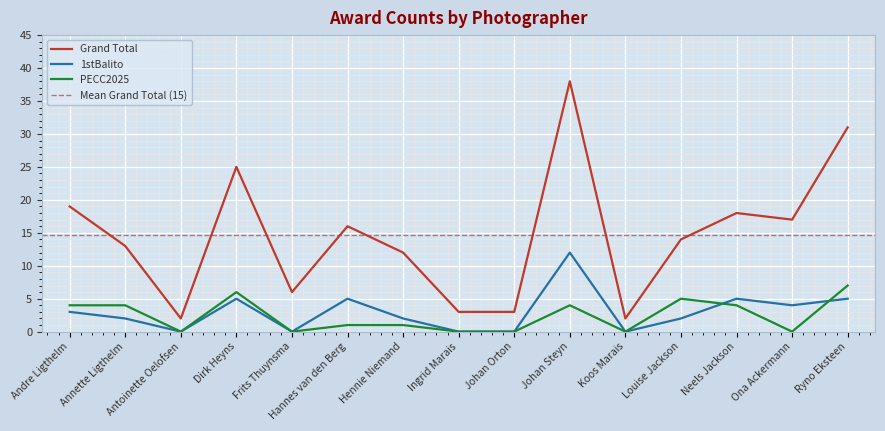

In Grand Total, how many points are higher than both neighbors (excluding endpoints)?

4